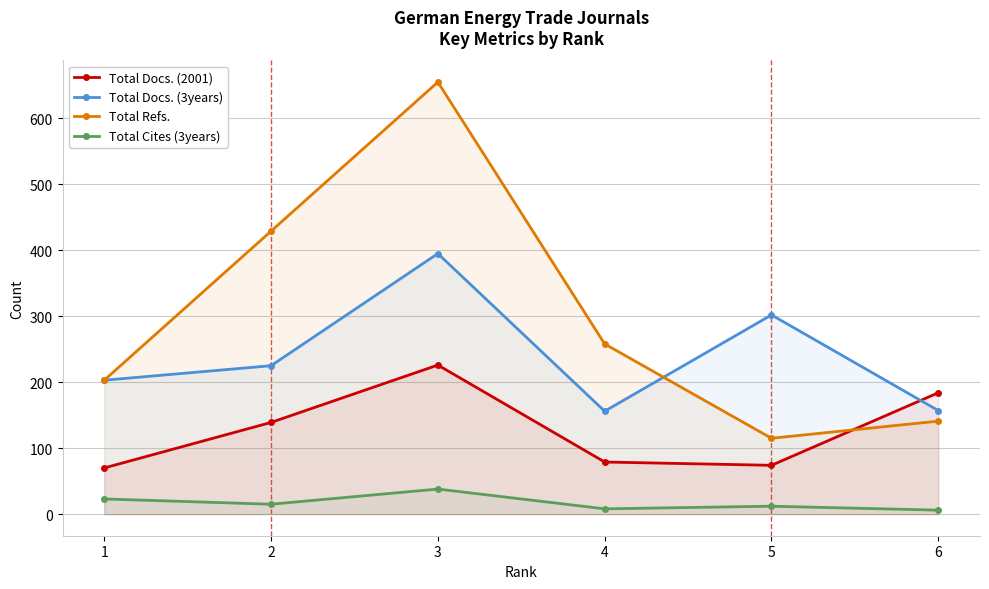

What is the value of the Total Docs. (3years) point at the 5th from the left?

302